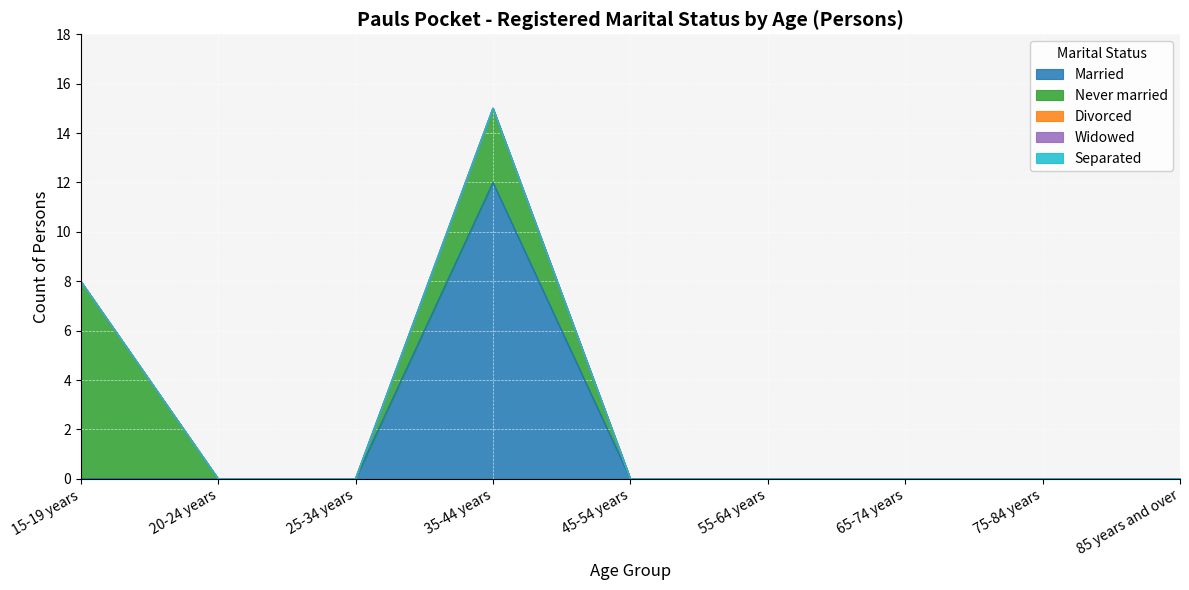

Reading left to right, transcribe all the data shown in this chart.

Married: 15-19 years=0	20-24 years=0	25-34 years=0	35-44 years=12	45-54 years=0	55-64 years=0	65-74 years=0	75-84 years=0	85 years and over=0
Never married: 15-19 years=8	20-24 years=0	25-34 years=0	35-44 years=3	45-54 years=0	55-64 years=0	65-74 years=0	75-84 years=0	85 years and over=0
Divorced: 15-19 years=0	20-24 years=0	25-34 years=0	35-44 years=0	45-54 years=0	55-64 years=0	65-74 years=0	75-84 years=0	85 years and over=0
Widowed: 15-19 years=0	20-24 years=0	25-34 years=0	35-44 years=0	45-54 years=0	55-64 years=0	65-74 years=0	75-84 years=0	85 years and over=0
Separated: 15-19 years=0	20-24 years=0	25-34 years=0	35-44 years=0	45-54 years=0	55-64 years=0	65-74 years=0	75-84 years=0	85 years and over=0